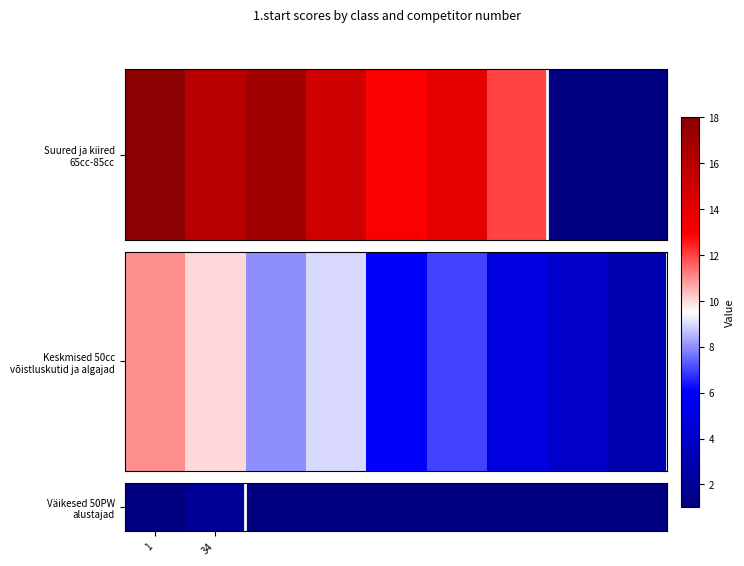

Where is the data nearest to the value 1?

1